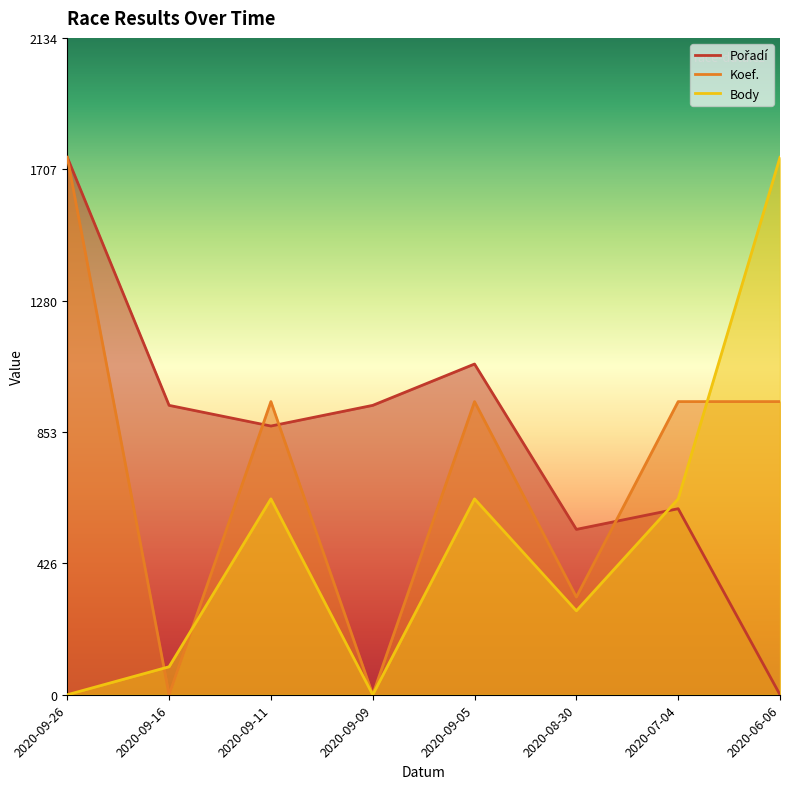

What is the label of the 8th point from the right?

2020-09-26